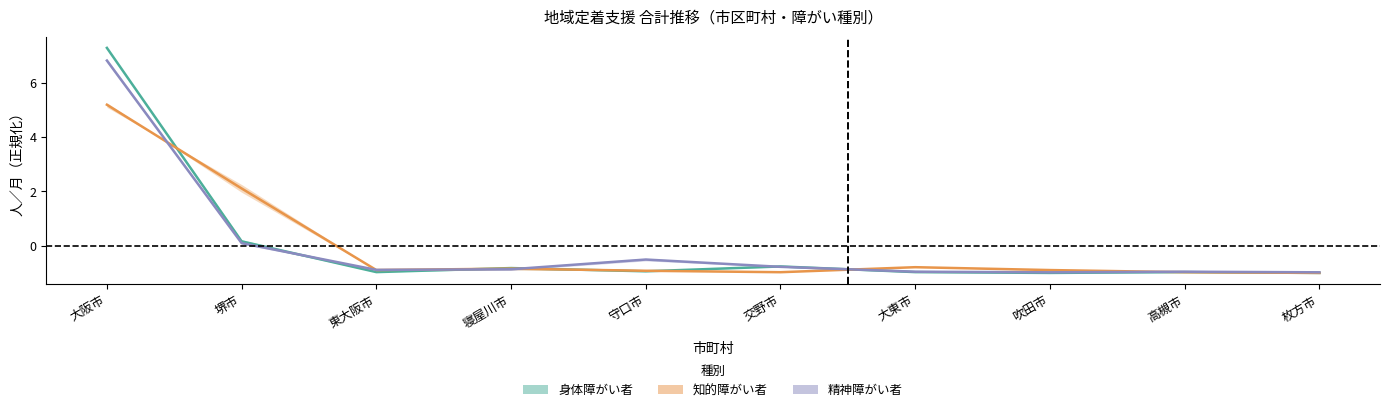

Is the value of 知的障がい者 at 大阪市 greater than the value of 身体障がい者 at 高槻市?

Yes